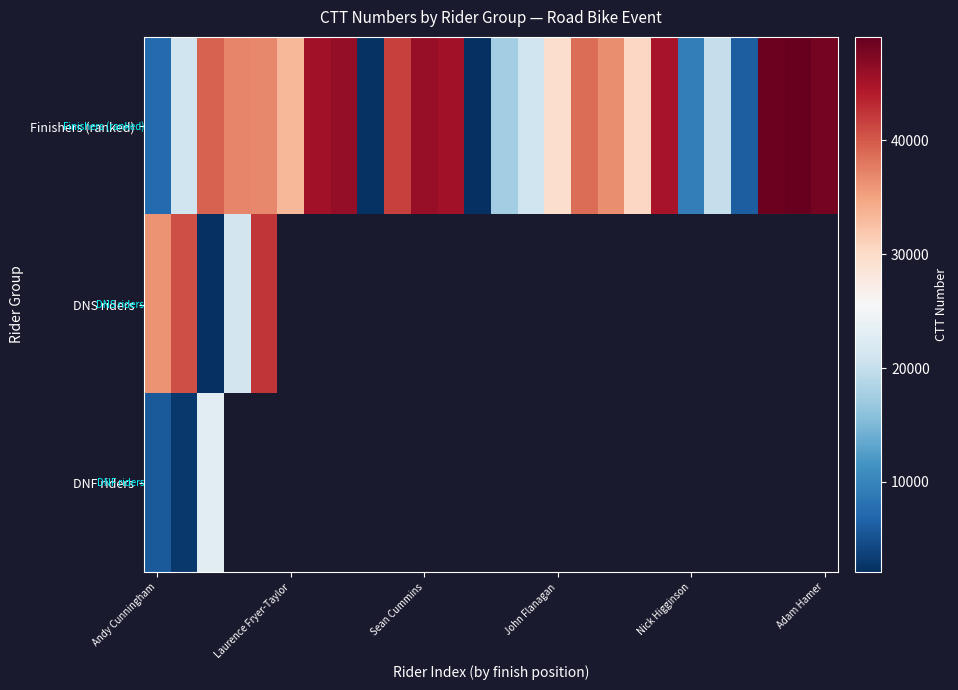

What is the maximum value for Finishers (ranked)?

49096.0